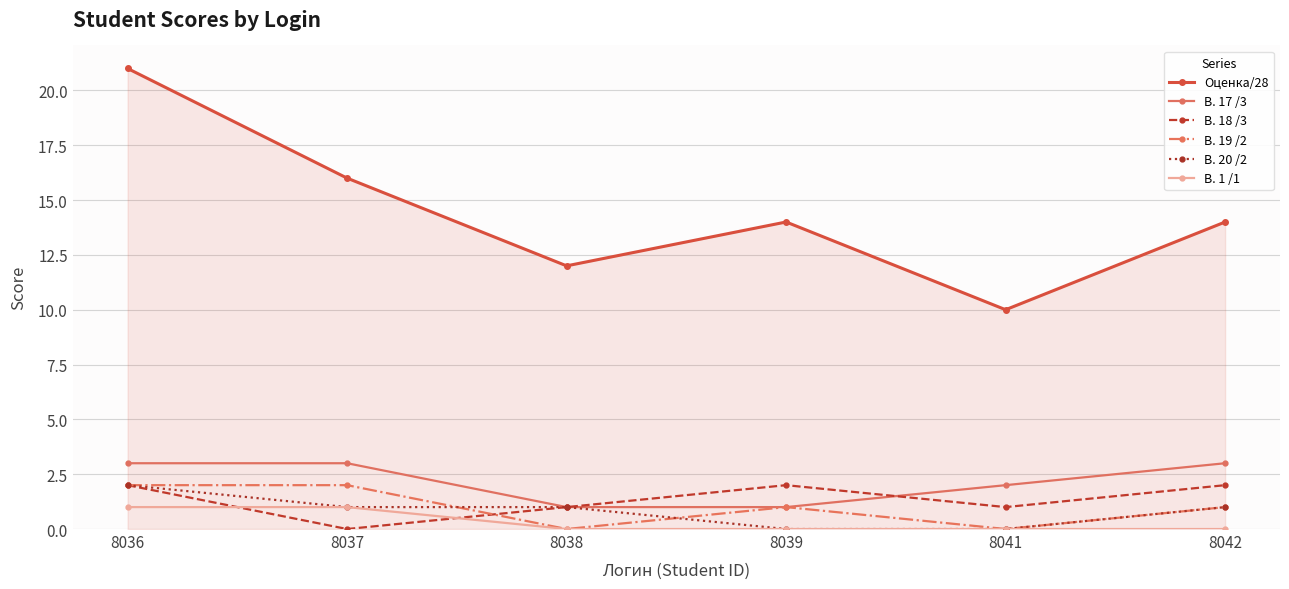

How many categories are shown in the chart?

6